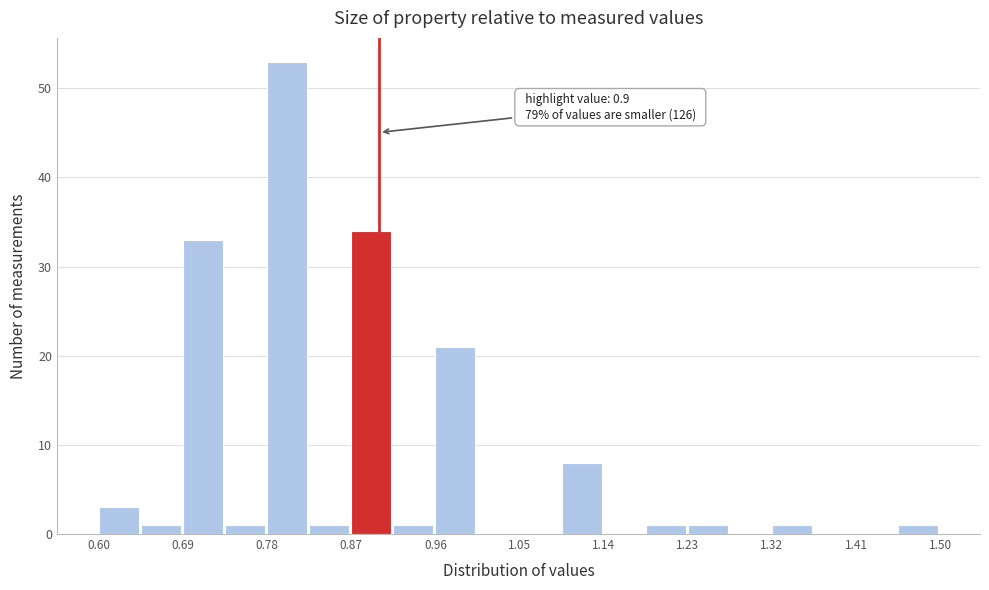

Which range on the x-axis has the tallest bar?

0.780 to 0.825